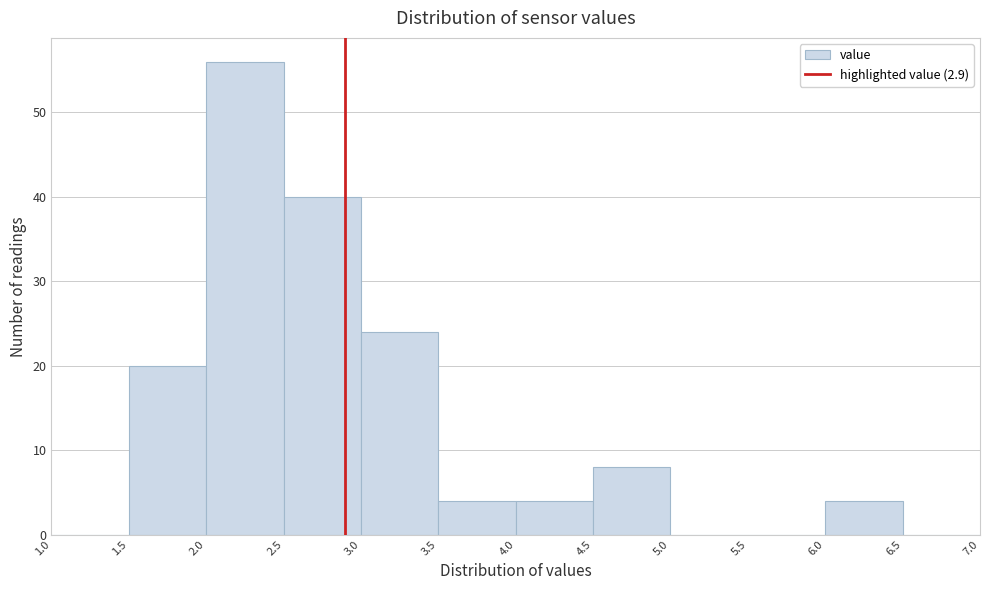

Reading left to right, list every bar in this chart as the range it spans on the x-axis followed by its height. The values are not printed on the chart, so give them approximately, as read against the axis.

1.0 to 1.5: 0
1.5 to 2.0: 20
2.0 to 2.5: 56
2.5 to 3.0: 40
3.0 to 3.5: 24
3.5 to 4.0: 4
4.0 to 4.5: 4
4.5 to 5.0: 8
5.0 to 5.5: 0
5.5 to 6.0: 0
6.0 to 6.5: 4
6.5 to 7.0: 0